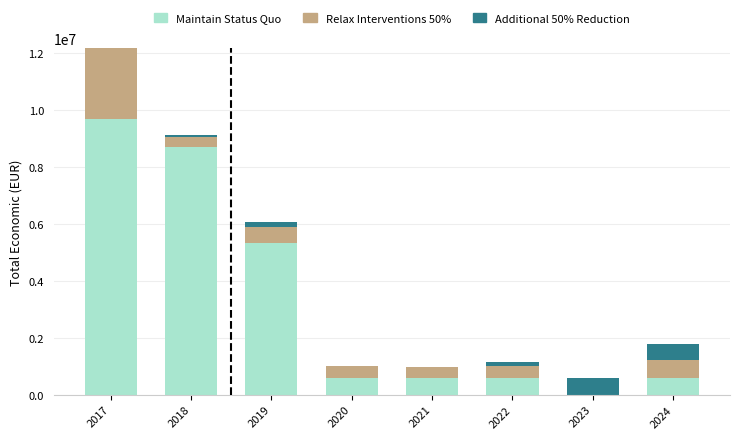

How many series are shown in this chart?

3